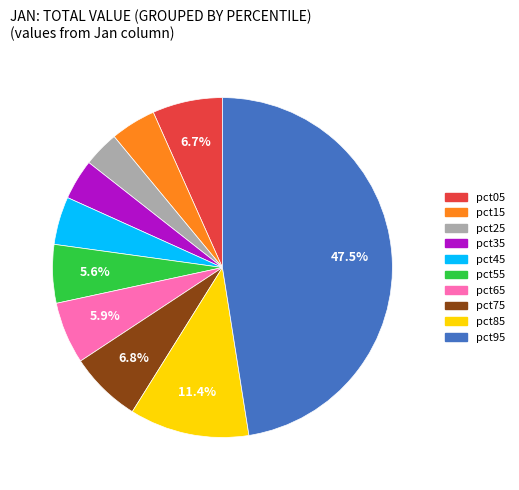

Is there any slice that represents more than half of the pie?

No